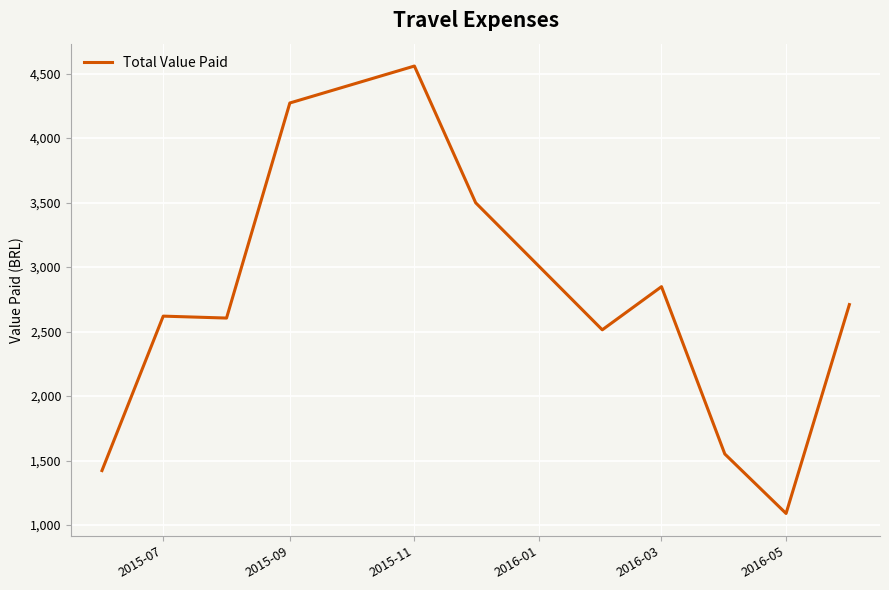

What is the minimum value shown in the chart?

1089.9